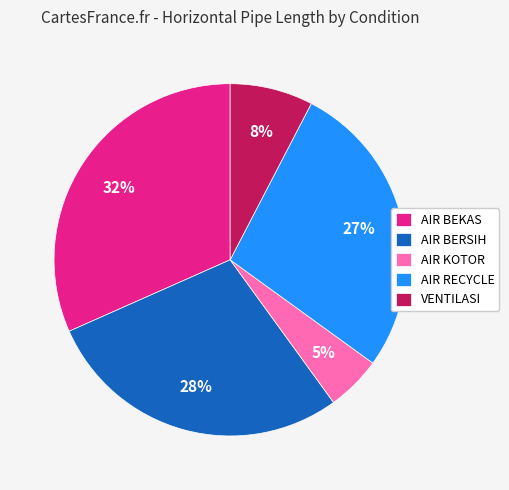

Which category has the biggest portion of the pie?

AIR BEKAS